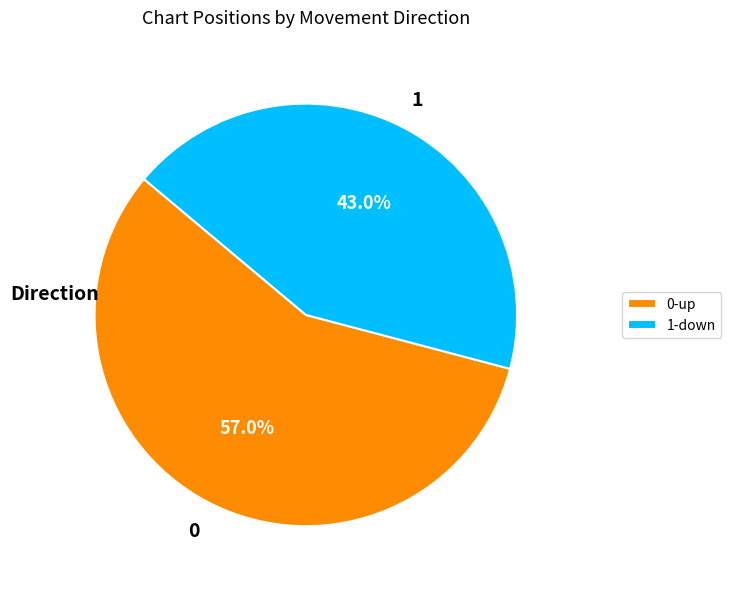

What is the largest slice in the pie chart?

0-up